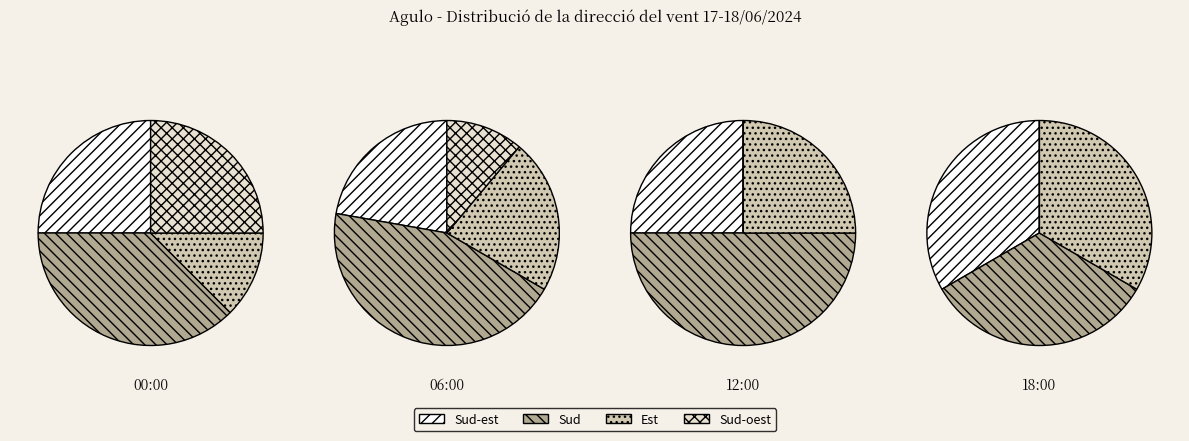

True or false: Est accounts for 21% of the total.

True